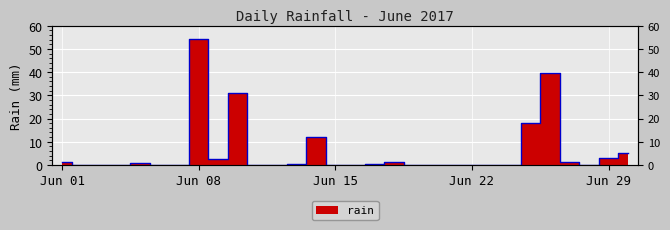

Rank the categories by value from lowest to highest.

2017-06-02, 2017-06-03, 2017-06-04, 2017-06-06, 2017-06-07, 2017-06-11, 2017-06-12, 2017-06-15, 2017-06-16, 2017-06-19, 2017-06-20, 2017-06-21, 2017-06-22, 2017-06-23, 2017-06-24, 2017-06-28, 2017-06-13, 2017-06-17, 2017-06-05, 2017-06-01, 2017-06-18, 2017-06-27, 2017-06-09, 2017-06-29, 2017-06-30, 2017-06-14, 2017-06-25, 2017-06-10, 2017-06-26, 2017-06-08